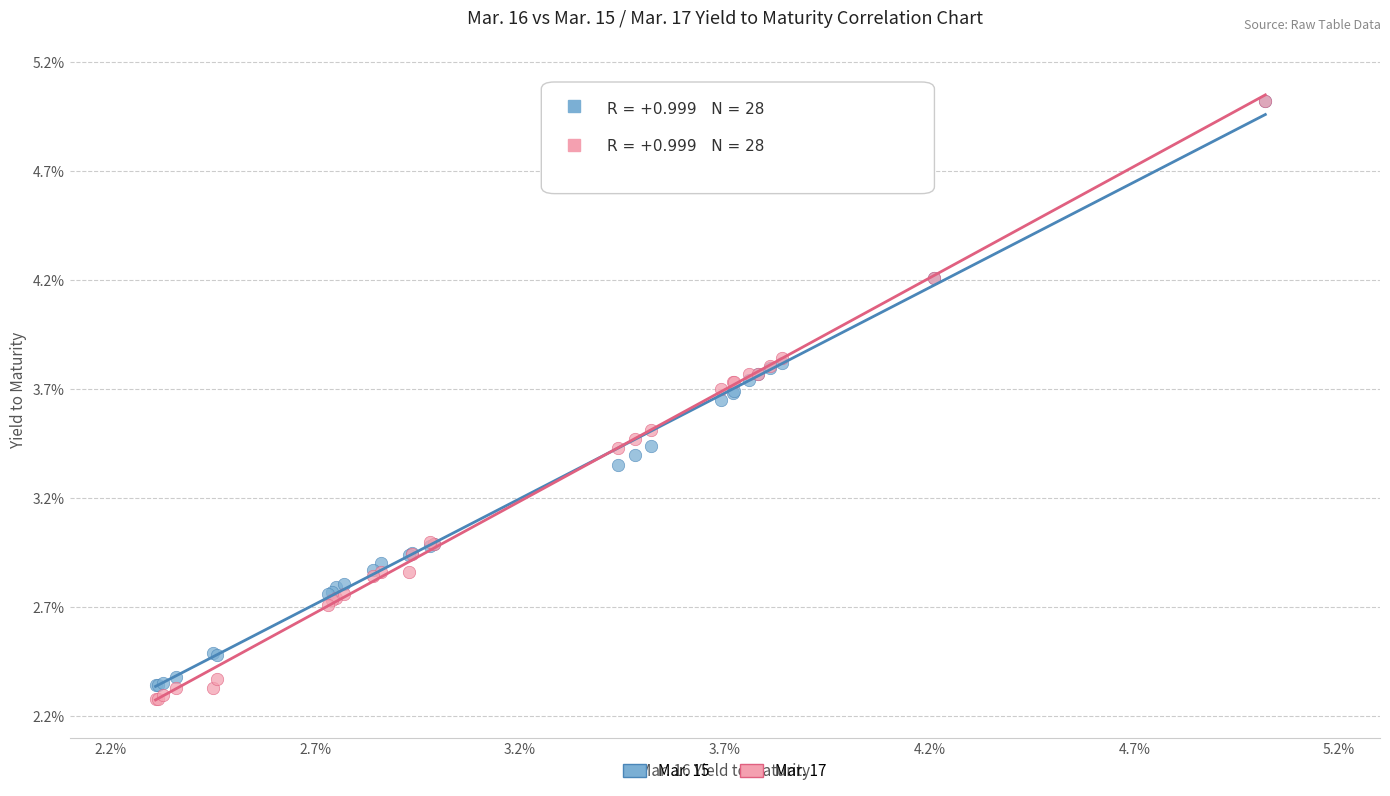

Which series has the widest spread of Y values?

Mar. 17